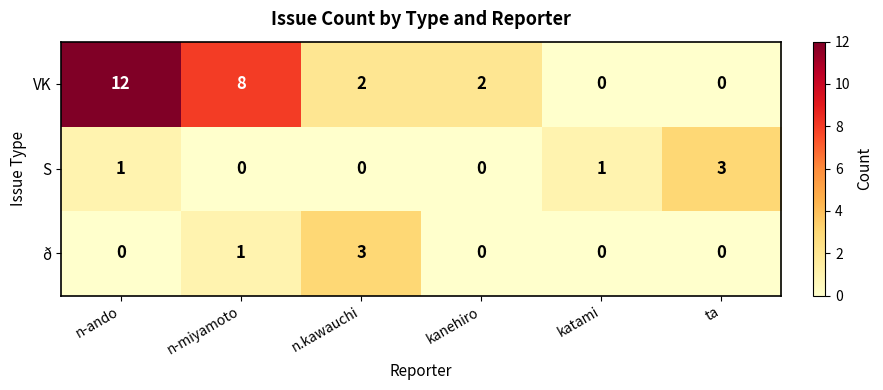

Which series has the widest spread of values?

VK